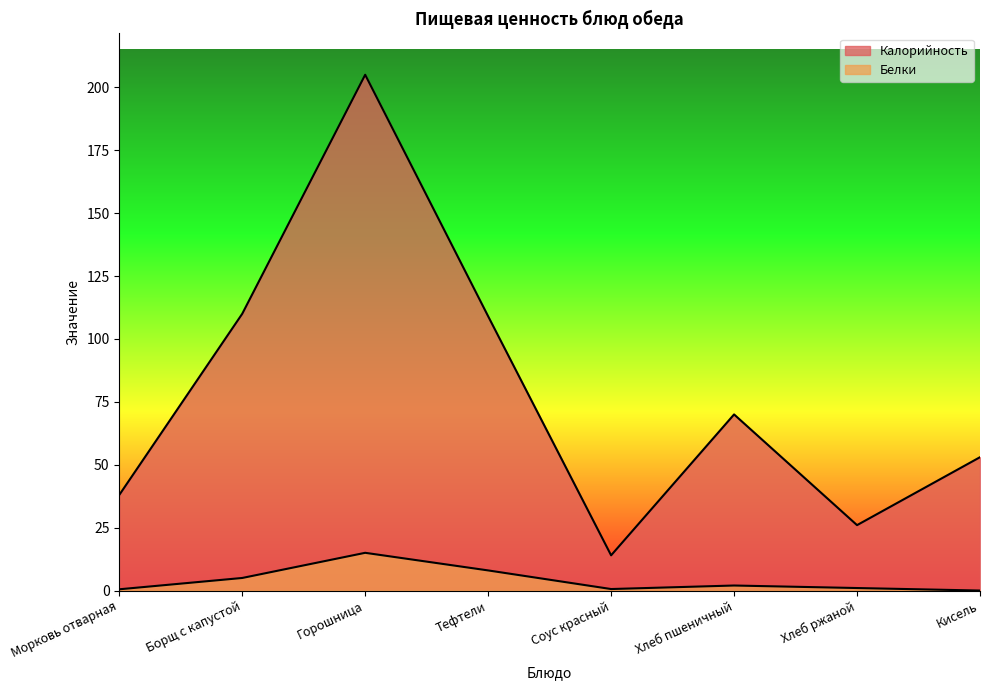

Which series has the widest spread of values?

Калорийность